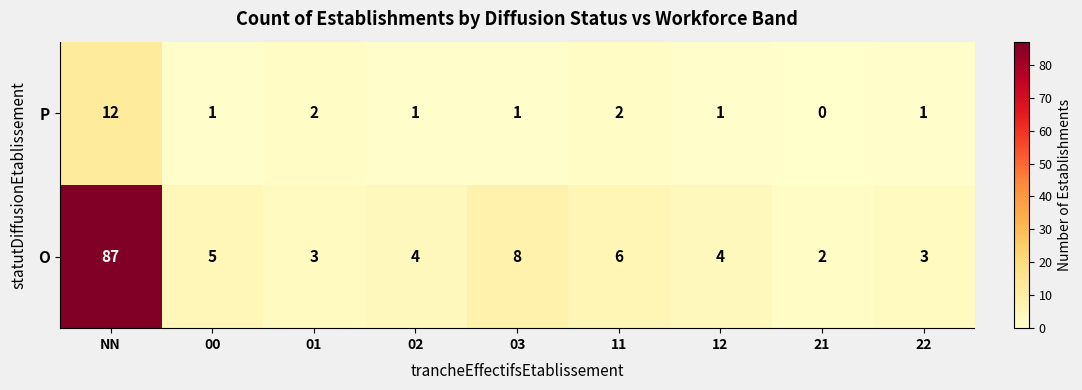

The value of P at 02 is 2. True or false?

False